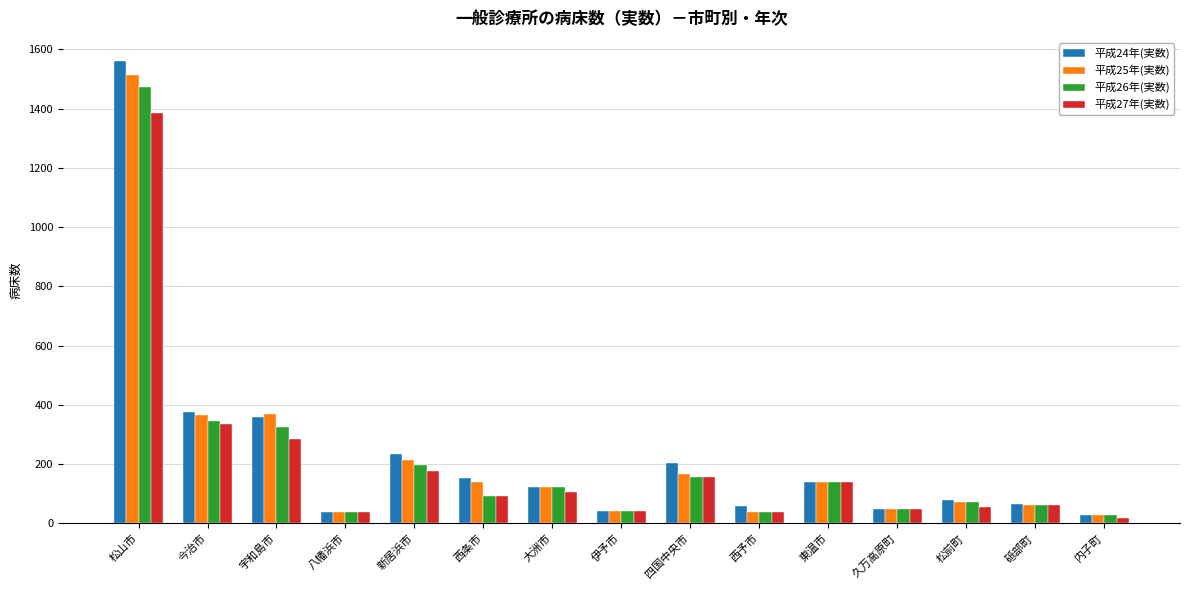

What is the sum of all 平成27年(実数) values?

2982